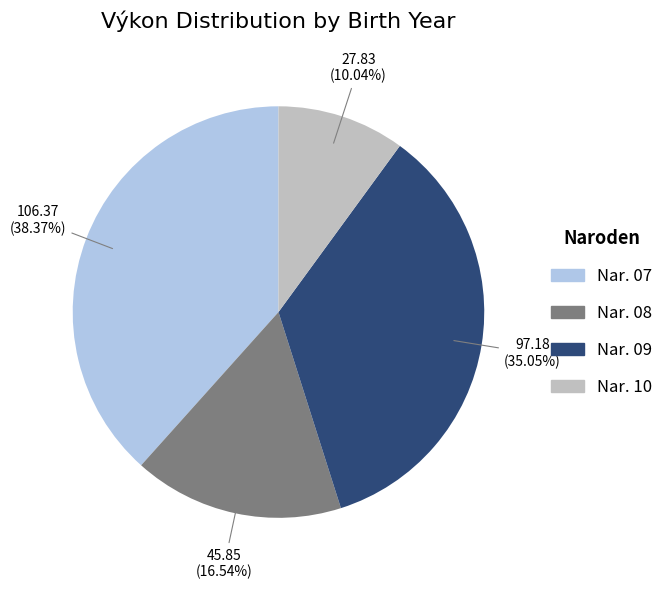

Is there a majority slice in this chart?

No